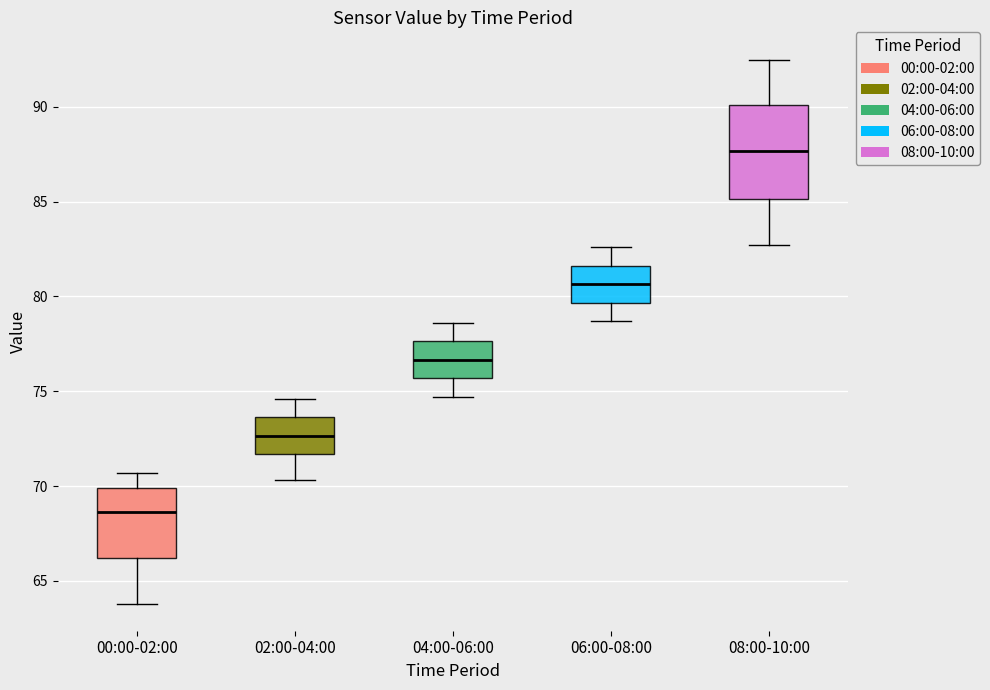

Reading left to right, transcribe this box plot: for each box, give where its median line is, the range the box spans, and where its two whiskers end, as read against the y-axis. The values are not printed on the chart, so give them approximately, as read against the axis.

00:00-02:00: median 68.5, box 66.0 to 70.0, whiskers 64.0 to 70.5
02:00-04:00: median 72.5, box 71.5 to 73.5, whiskers 70.5 to 74.5
04:00-06:00: median 76.5, box 75.5 to 77.5, whiskers 74.5 to 78.5
06:00-08:00: median 80.5, box 79.5 to 81.5, whiskers 78.5 to 82.5
08:00-10:00: median 87.5, box 85.0 to 90.0, whiskers 82.5 to 92.5